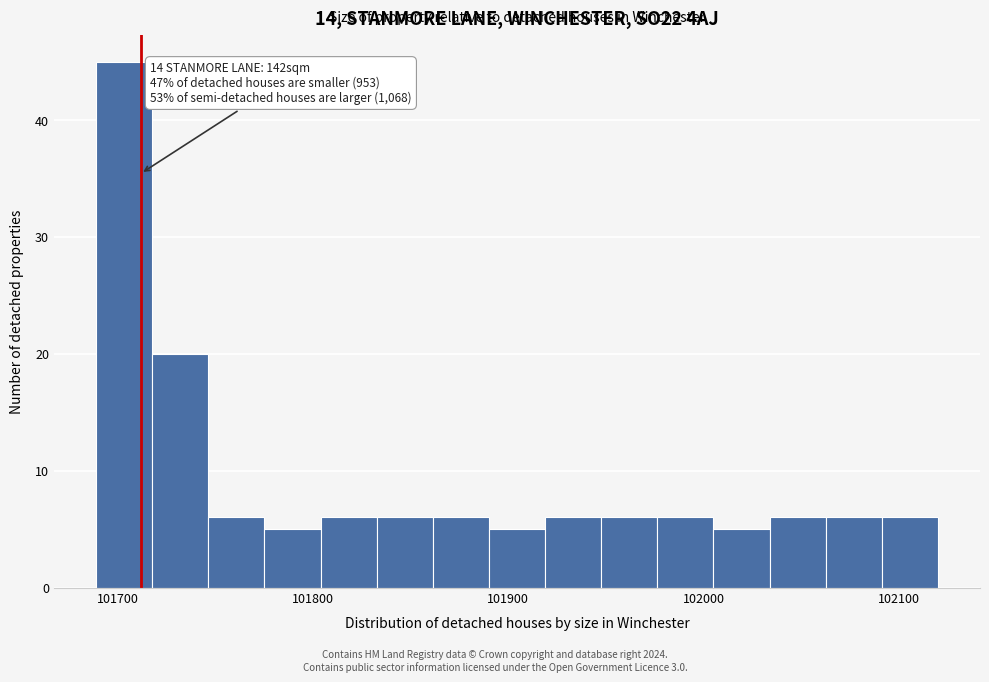

Around what value on the x-axis is the tallest bar? Give the approximate position of its centre, as read against the axis.

101700